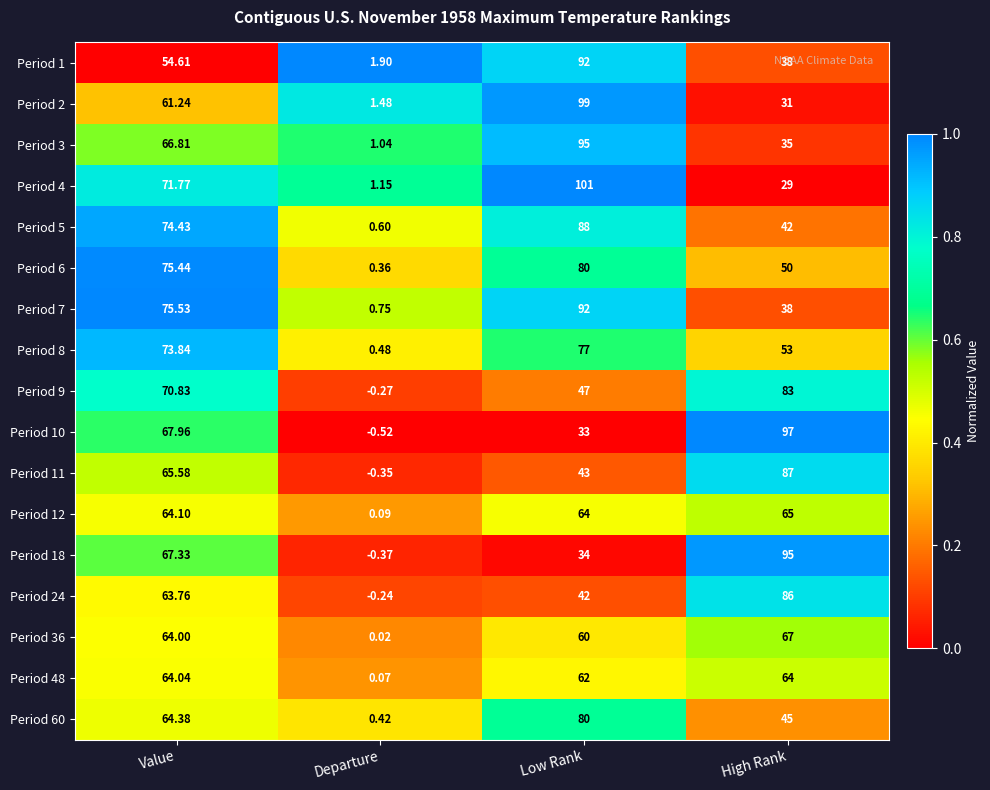

Is the value of Period 3 at Value greater than the value of Period 4 at Value?

No